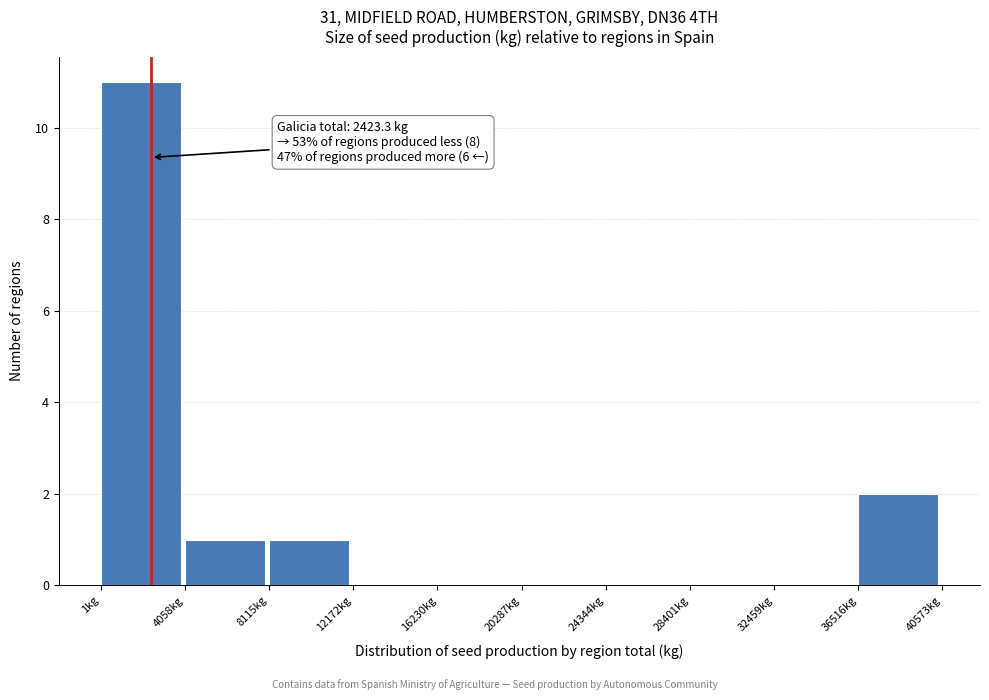

Which range on the x-axis has the tallest bar?

0 to 4000